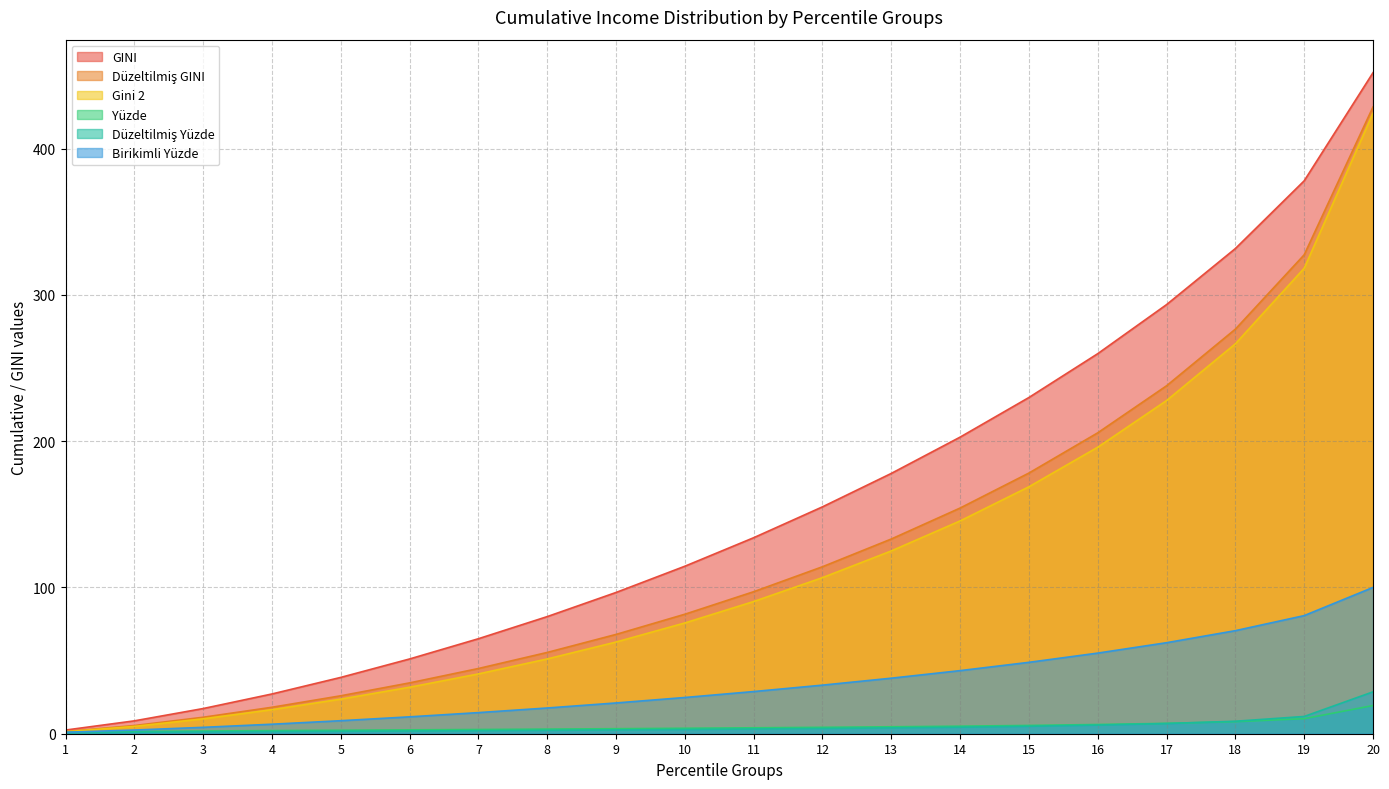

True or false: GINI has more than 2 points higher than both neighbors.

False